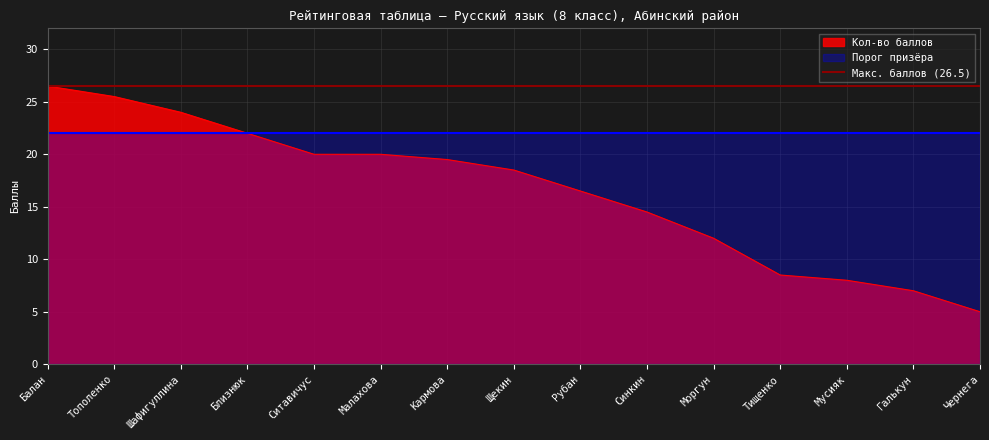

Where is the data nearest to the value 15?

Синкин